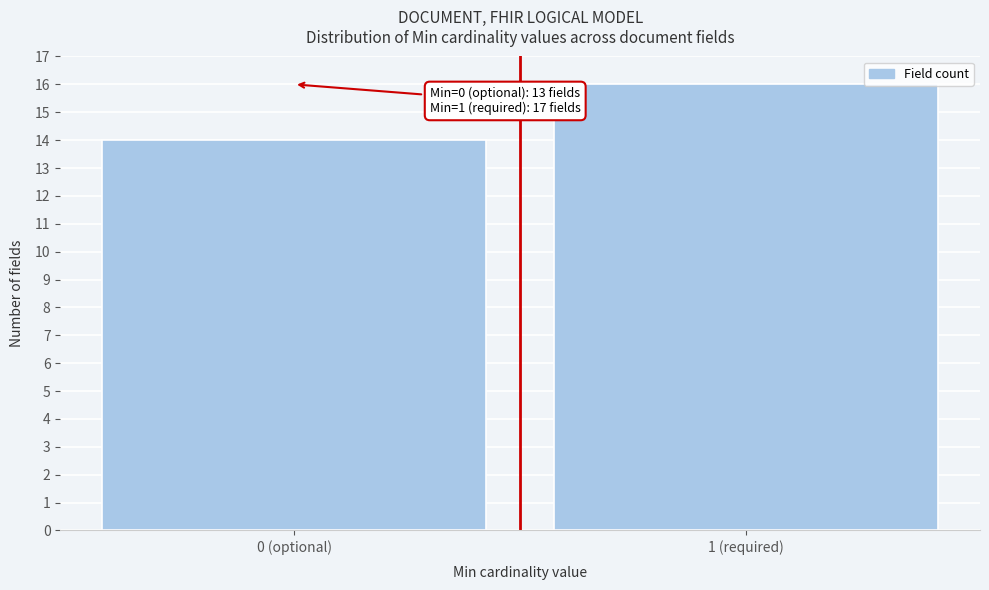

Reading left to right, transcribe all the data shown in this chart.

0 (optional)=14	1 (required)=16